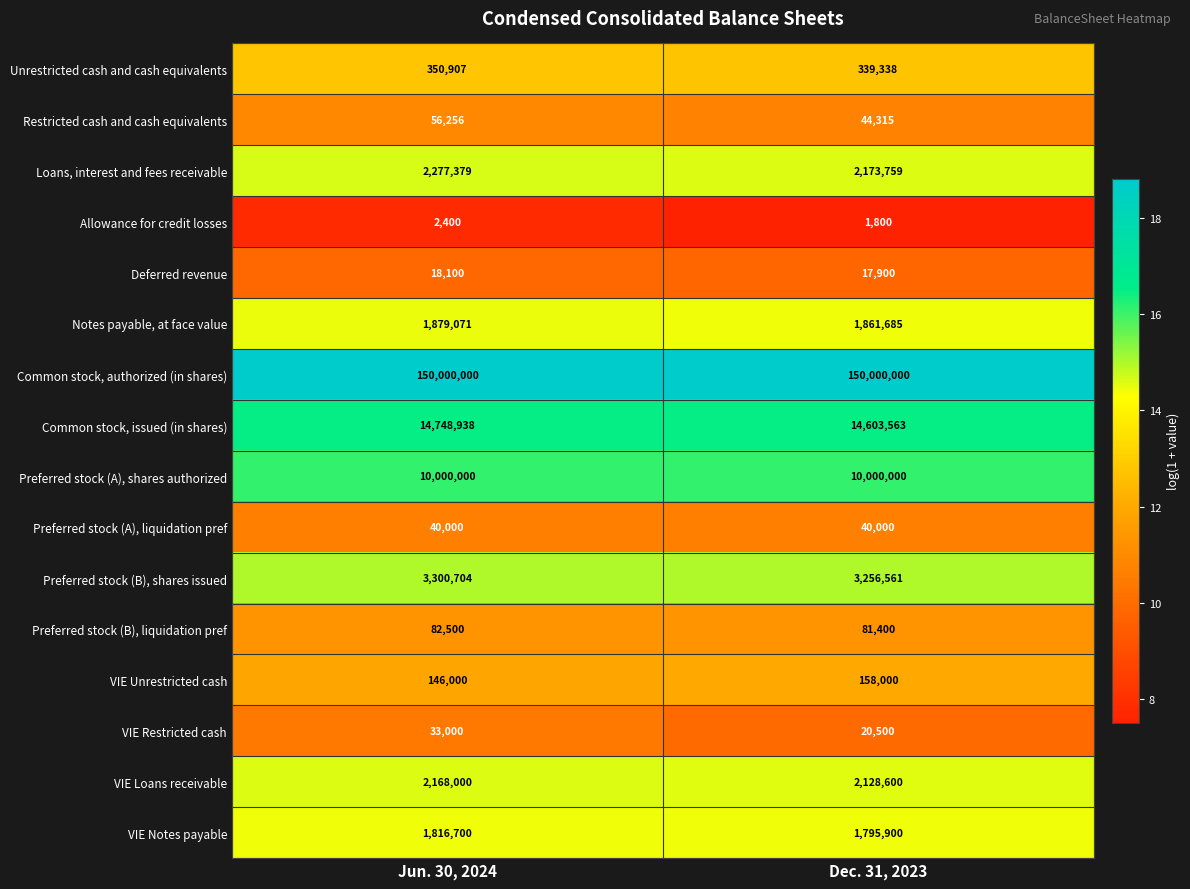

What is the difference between the Preferred stock (B), shares issued values at Dec. 31, 2023 and Jun. 30, 2024?

44143